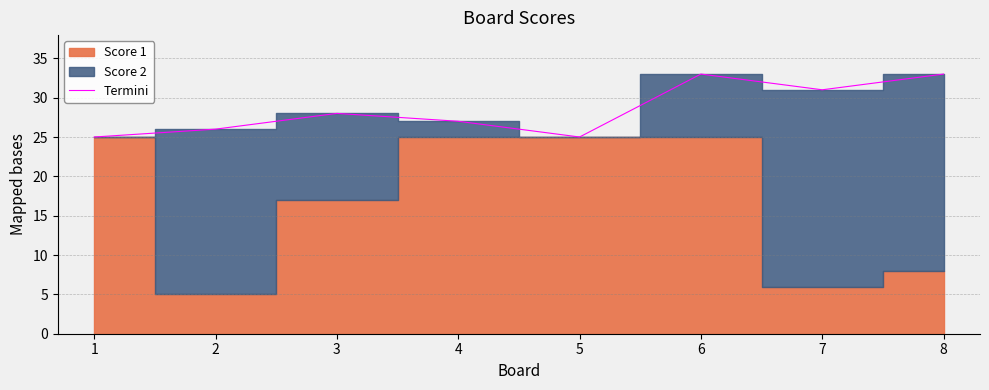

What value does the data have at 3?

28